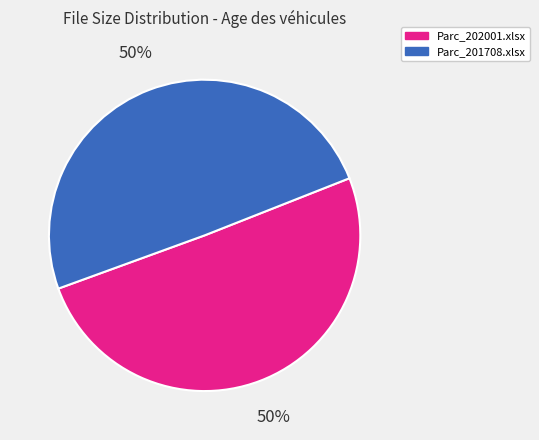

To the nearest percent, what is the average slice percentage?

50%